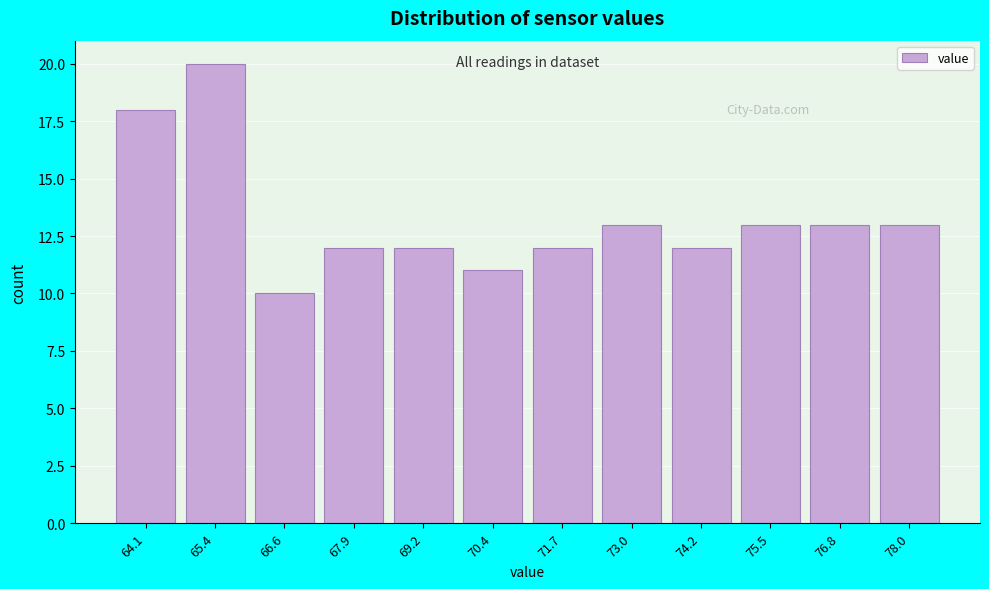

Reading right to left, what are all the values shown in this chart?

78.0=13	76.8=13	75.5=13	74.2=12	73.0=13	71.7=12	70.4=11	69.2=12	67.9=12	66.6=10	65.4=20	64.1=18